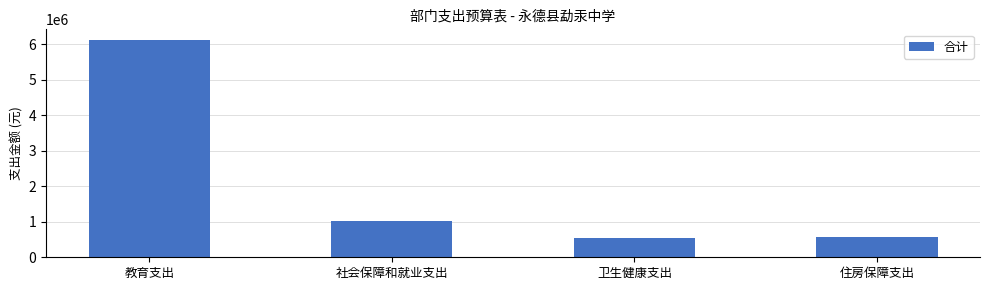

True or false: the data shows 1610337.4 at 社会保障和就业支出.

False